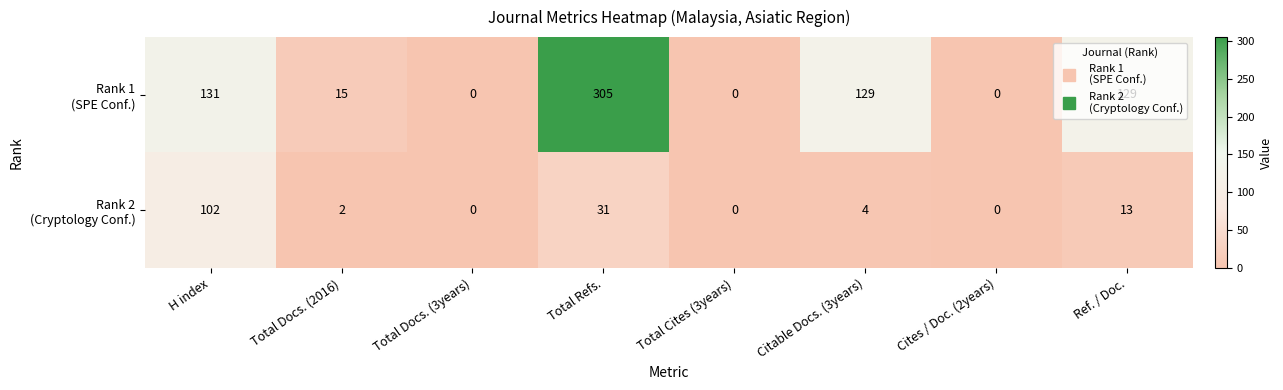

At which category is the sum across all series the highest?

Total Refs.